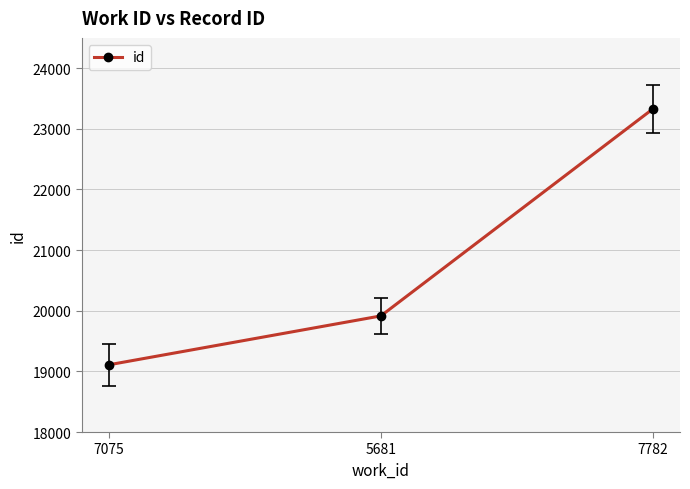

Which label corresponds to the smallest value in the chart?

7075